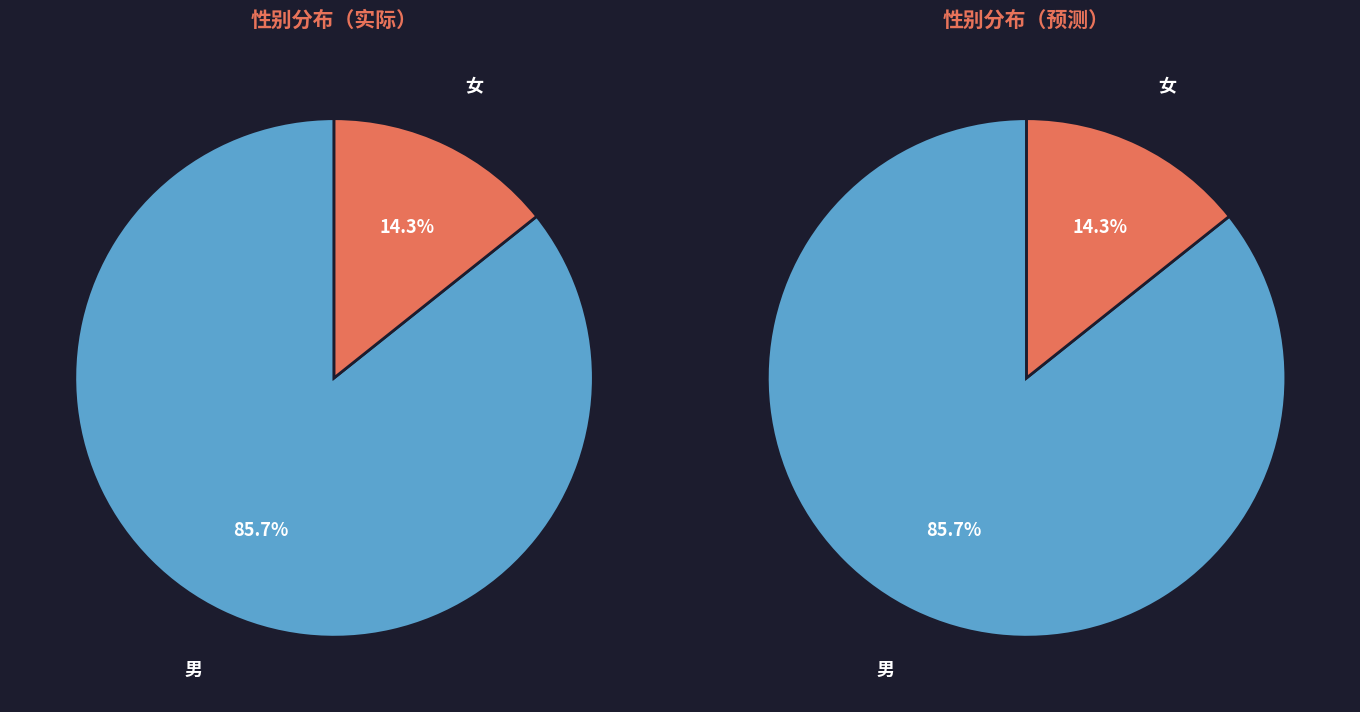

How many slices are in this pie chart?

2